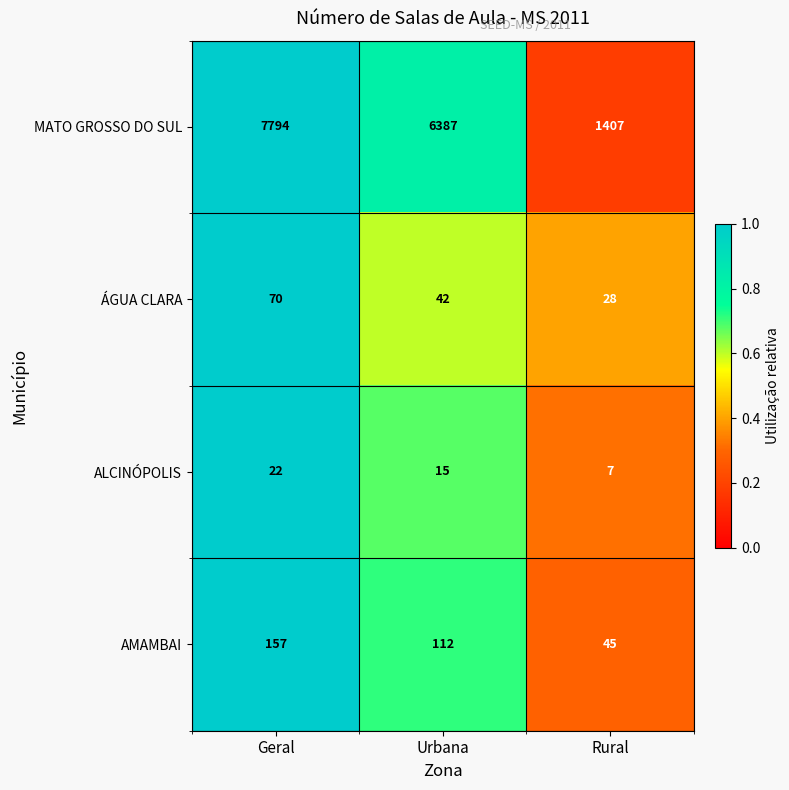

At which label is MATO GROSSO DO SUL closest to 4600?

Urbana